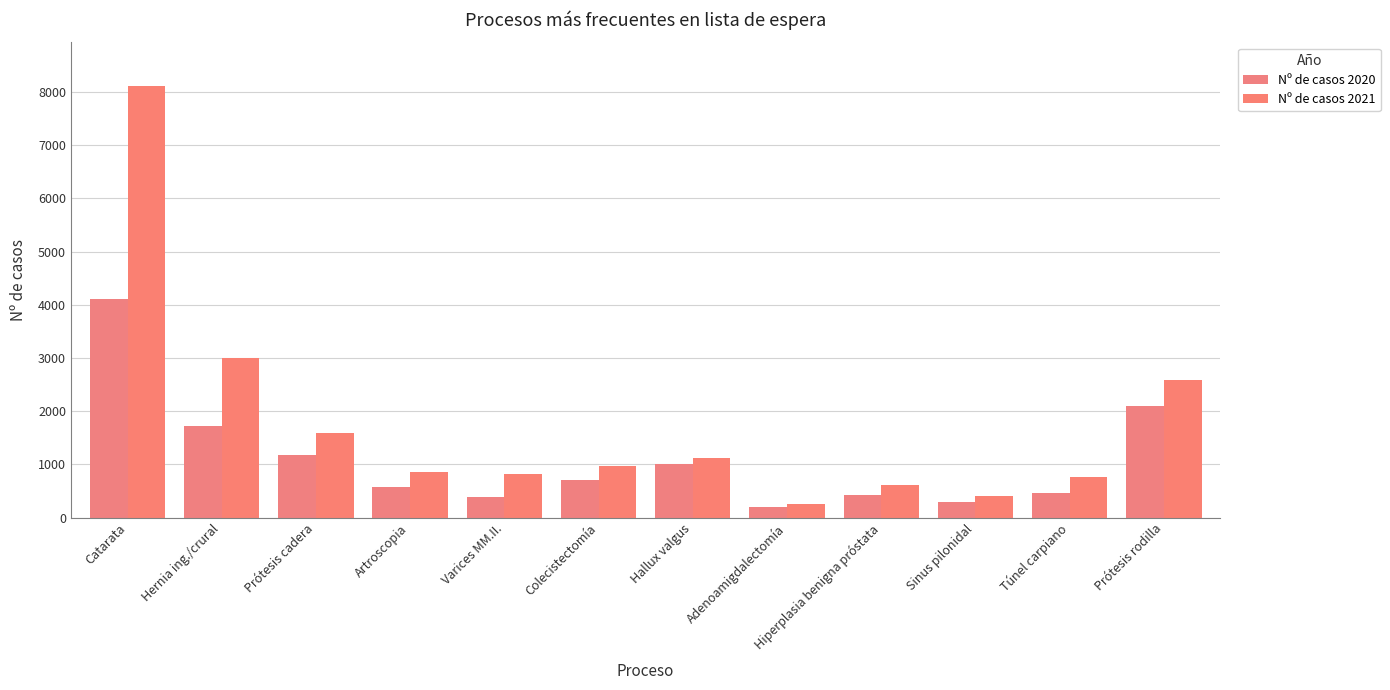

Which label corresponds to the smallest value in the chart?

Adenoamigdalectomía